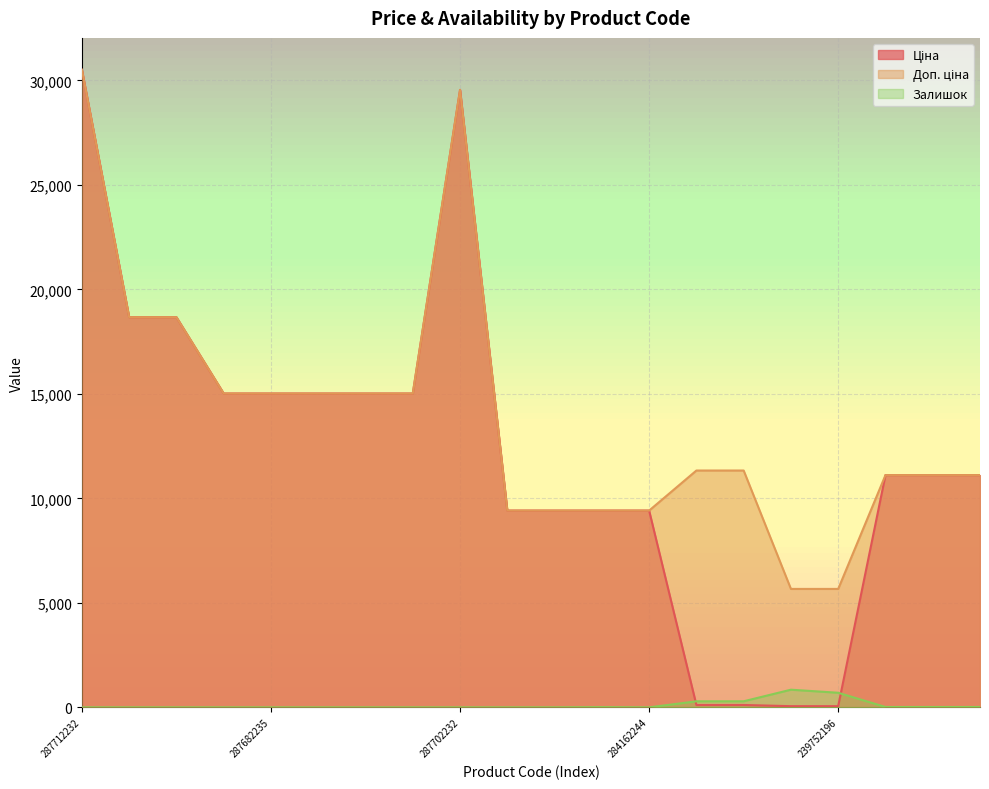

Which series has the widest spread of values?

Ціна